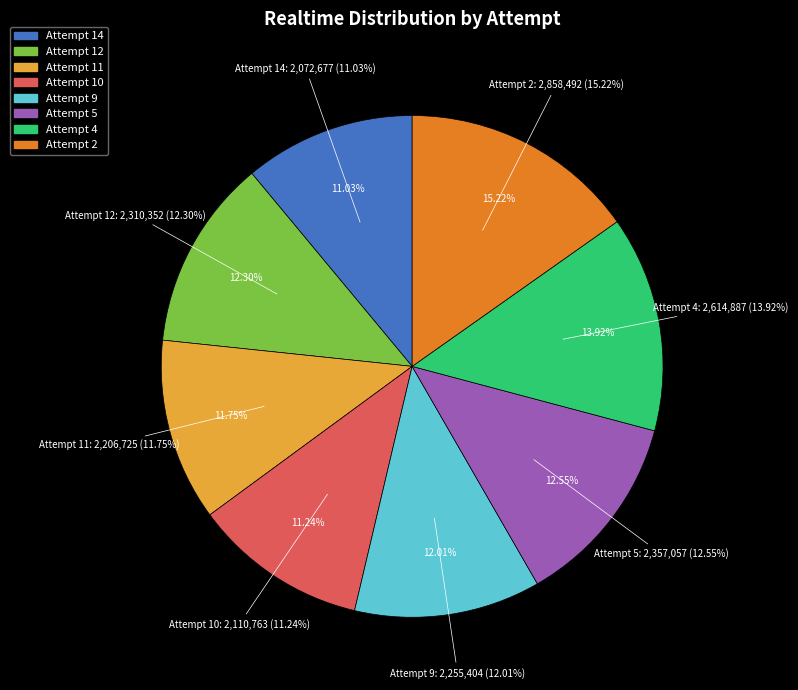

Is it true that Attempt 14 is 11% of the pie?

True